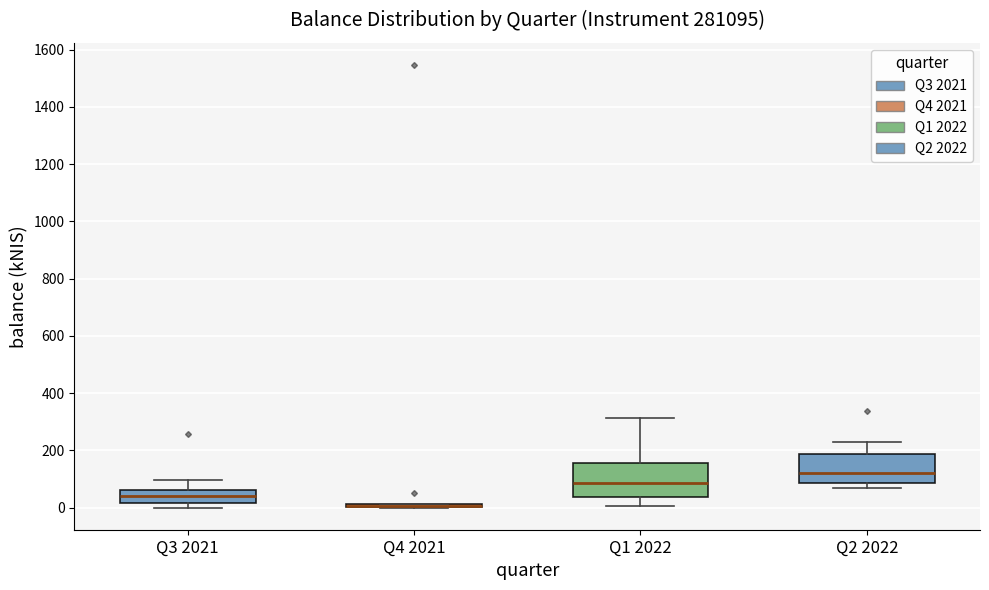

Where does the median line of the box for Q2 2022 sit on the y-axis? The values are not printed on the chart, so give them approximately, as read against the axis.

120